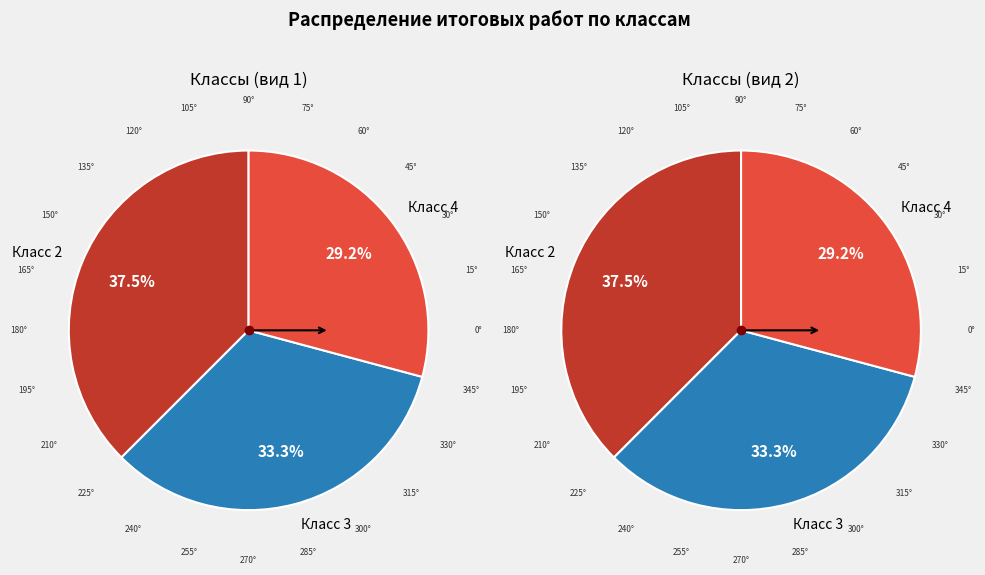

Is Класс 2 the majority of the pie?

No